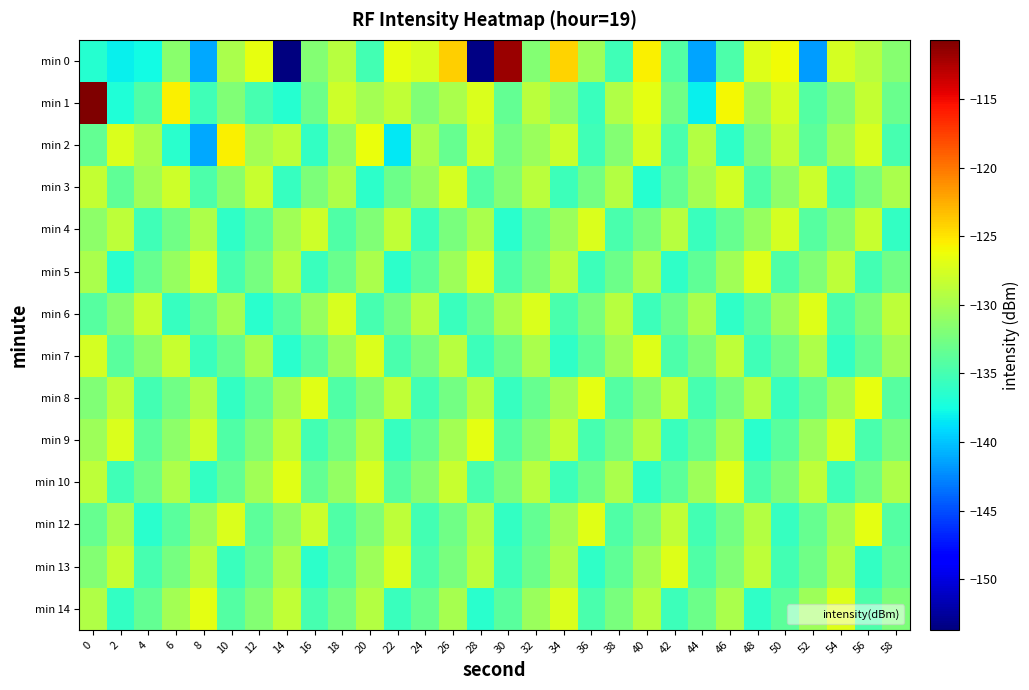

How many data points does each series have?

30